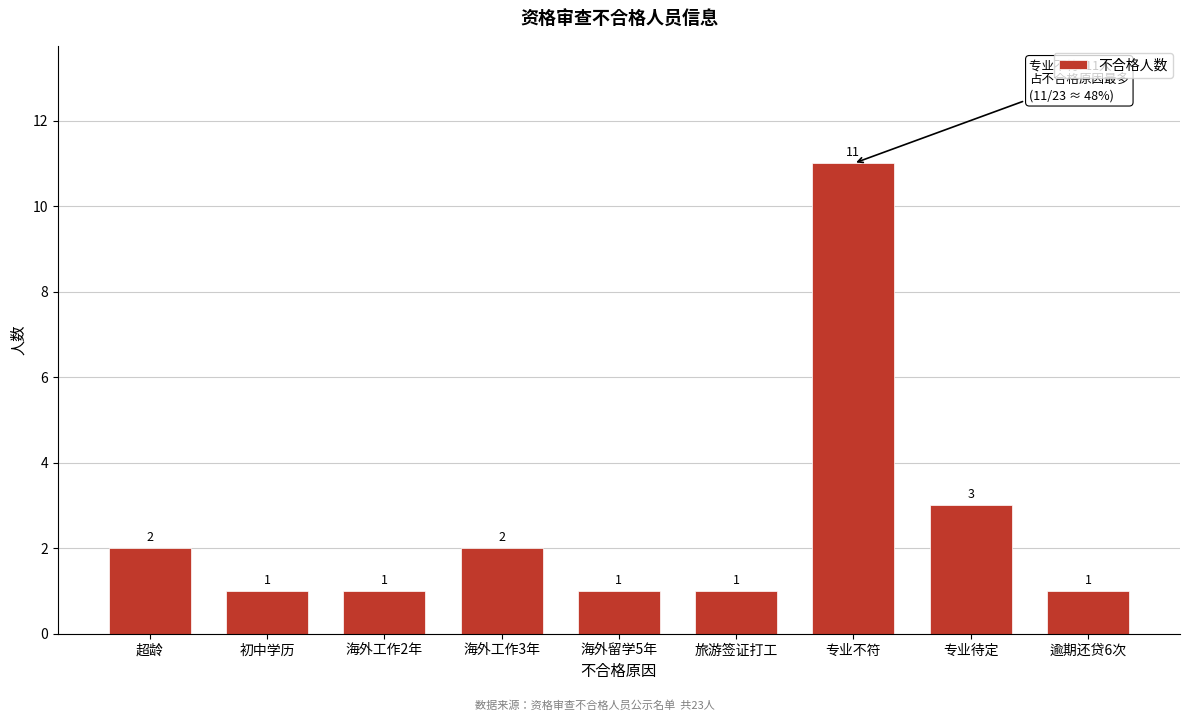

Reading left to right, list all the values displayed in this chart.

超龄=2	初中学历=1	海外工作2年=1	海外工作3年=2	海外留学5年=1	旅游签证打工=1	专业不符=11	专业待定=3	逾期还贷6次=1